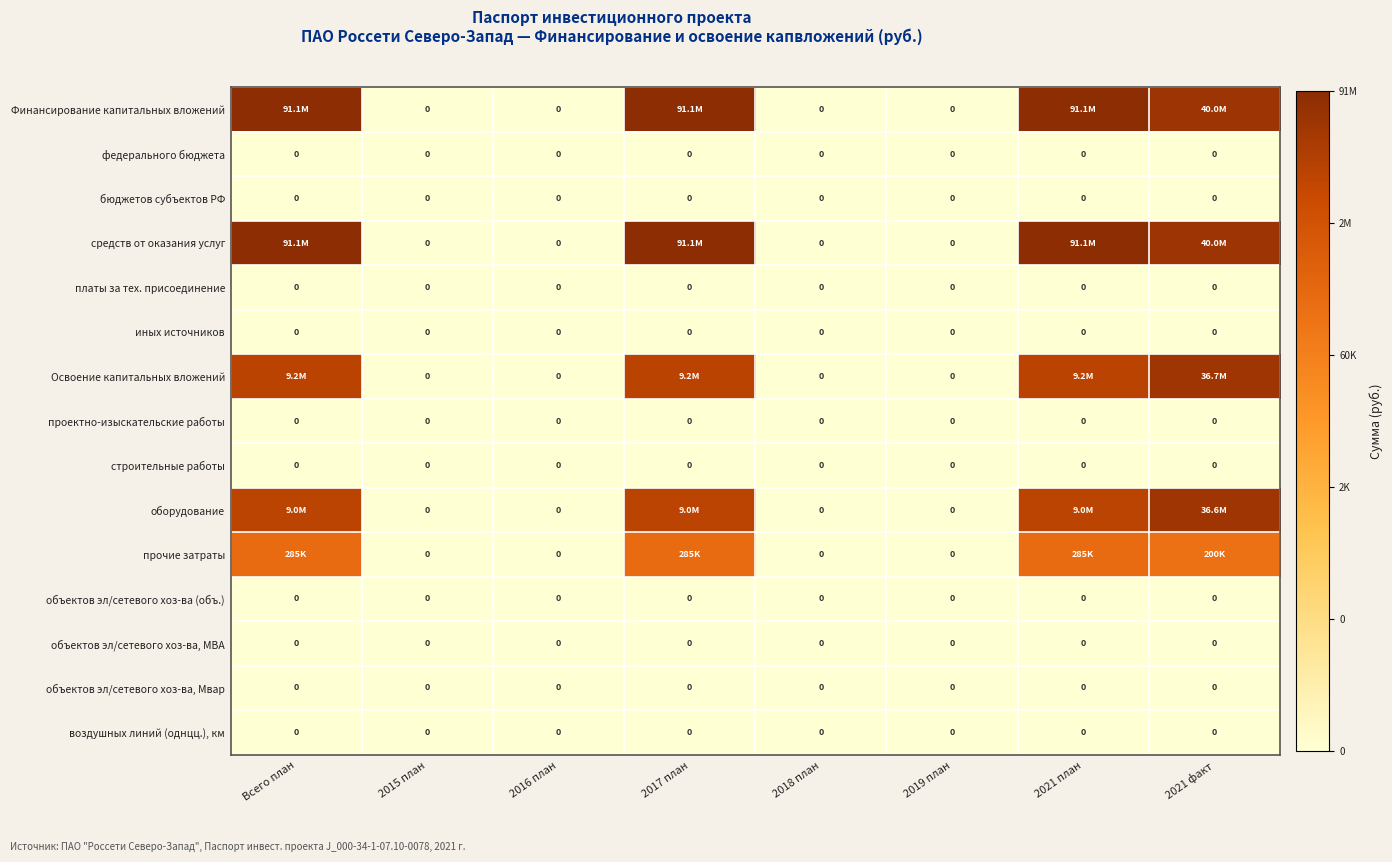

Which has a higher value, 2018 план or 2021 факт?

2021 факт